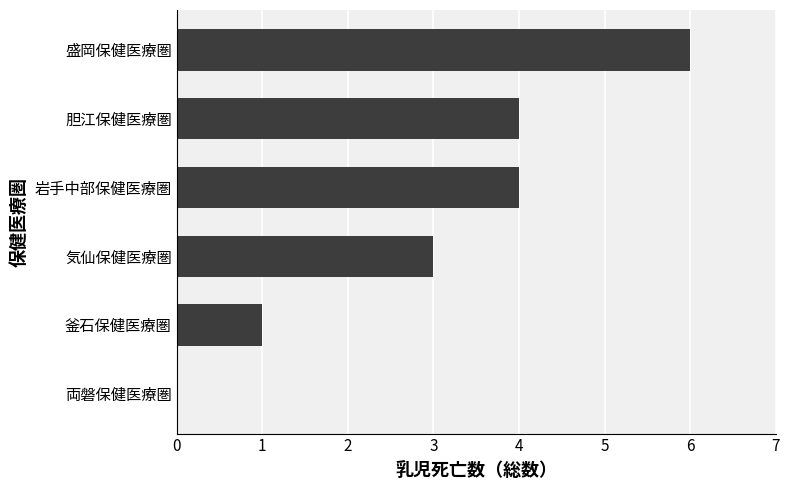

What is the sum of all values?

18